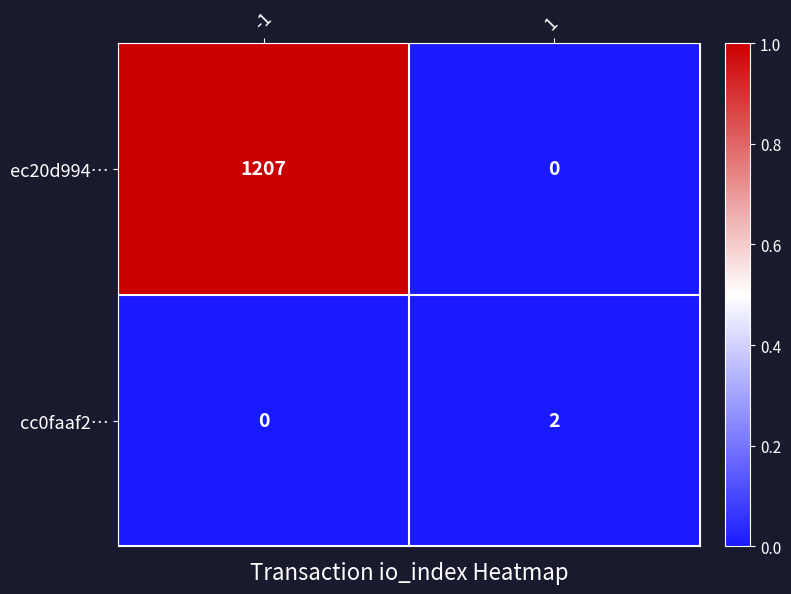

Count the number of categories in the chart.

2